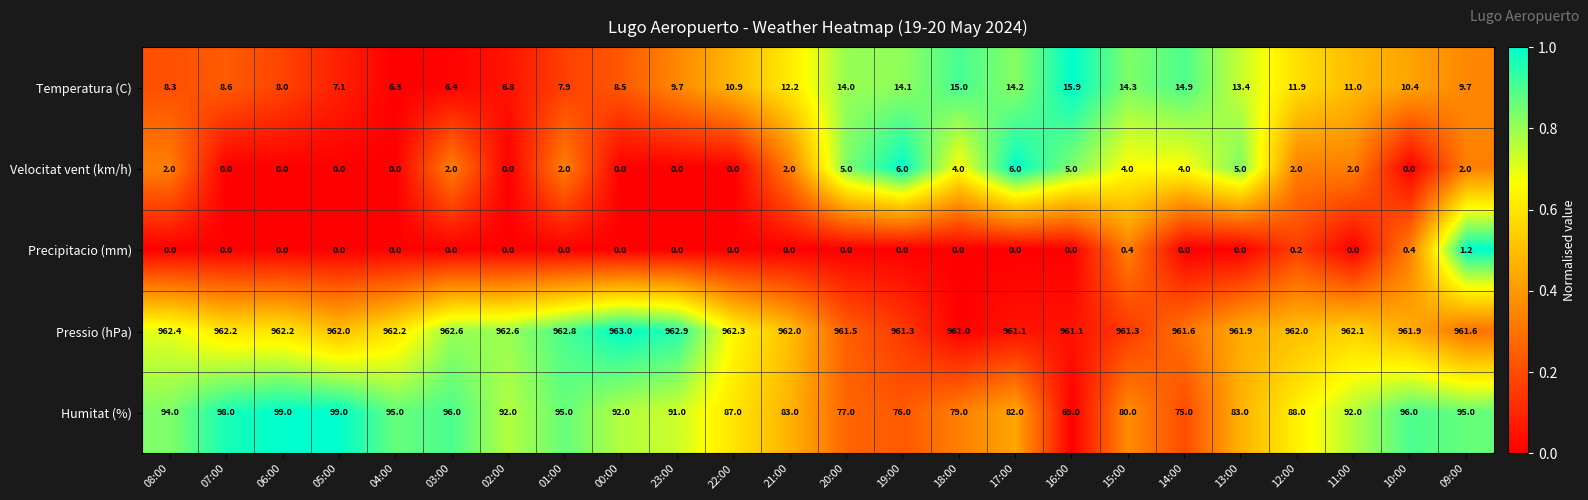

What is the spread (max minus min) of values at 05:00?

962.0